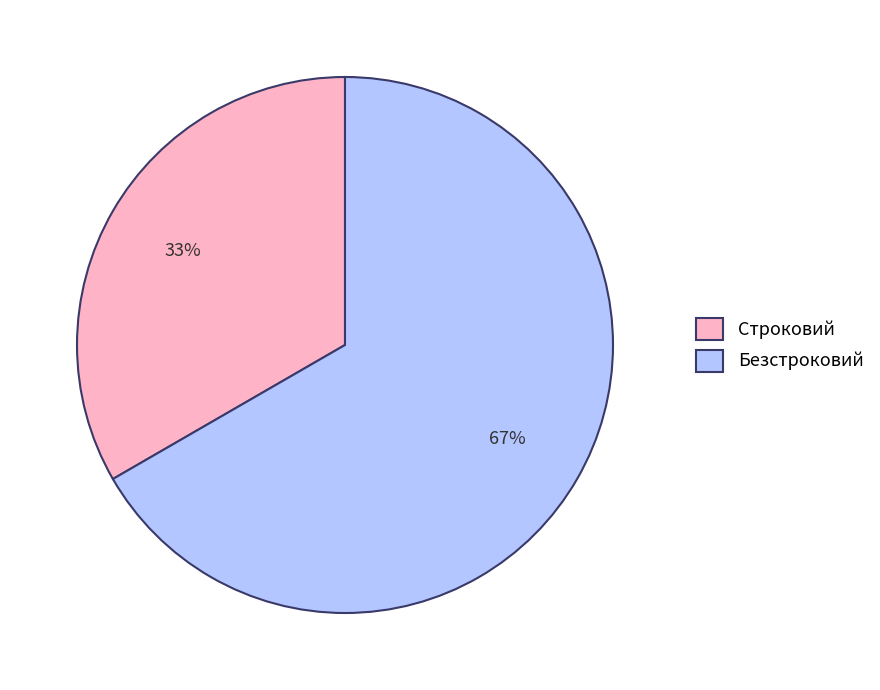

Rank the categories by value from lowest to highest.

Строковий, Безстроковий